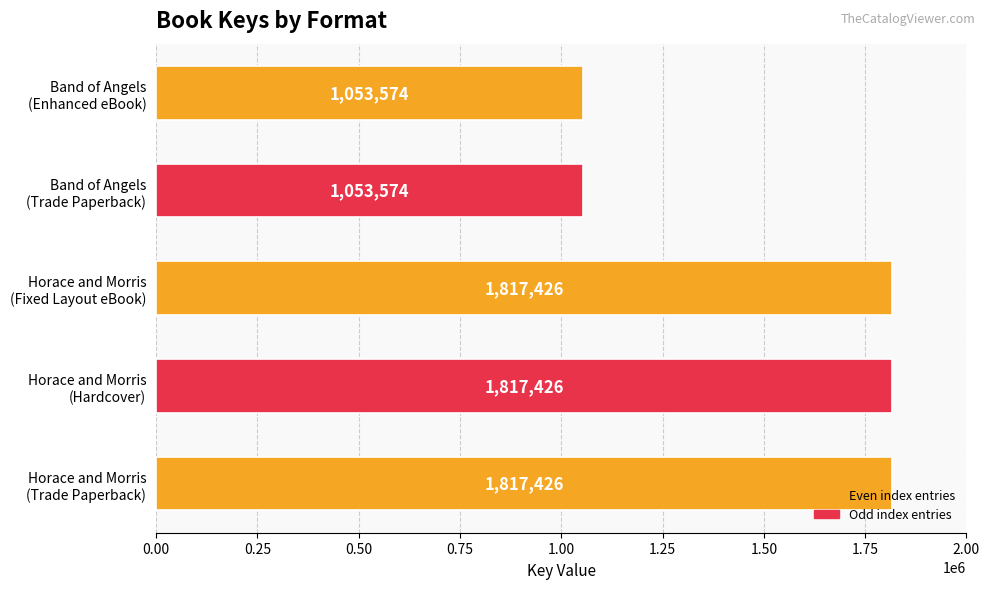

Are the bars horizontal?

Yes